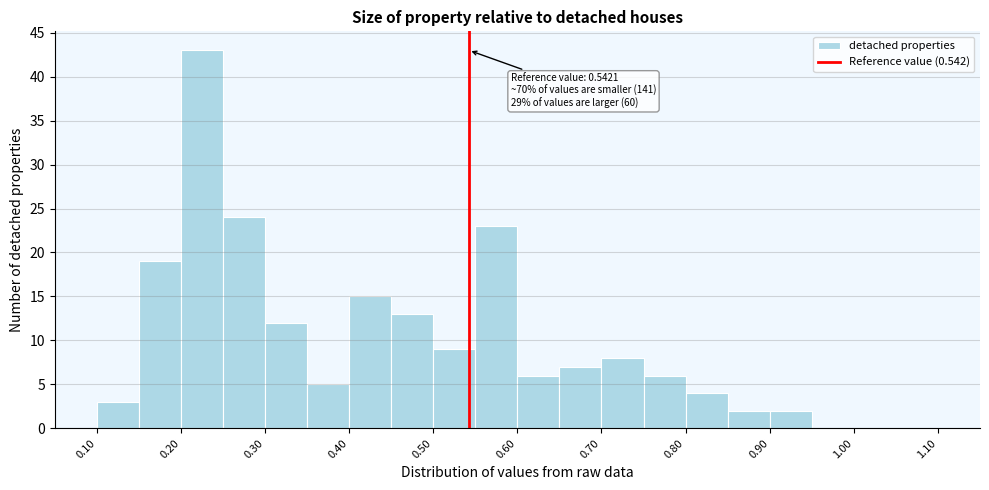

Over which range of the x-axis is the bar tallest?

0.20 to 0.25